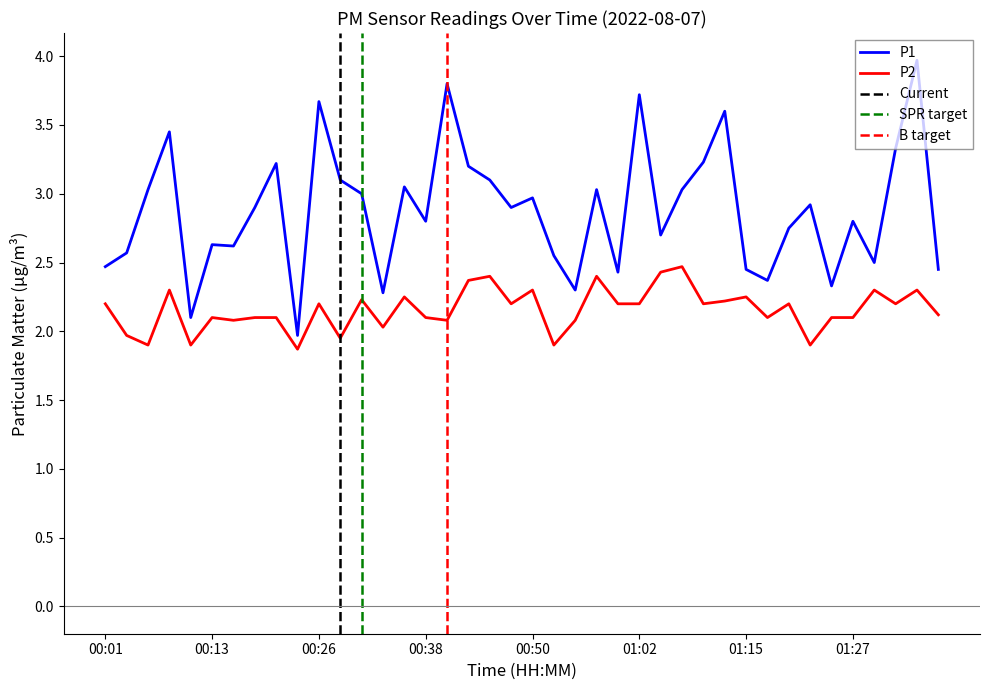

What is the difference between the maximum and minimum values in the P2 series?

0.6